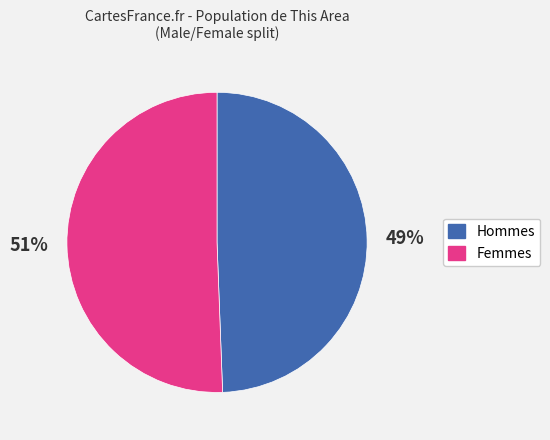

Count the number of slices in the pie.

2